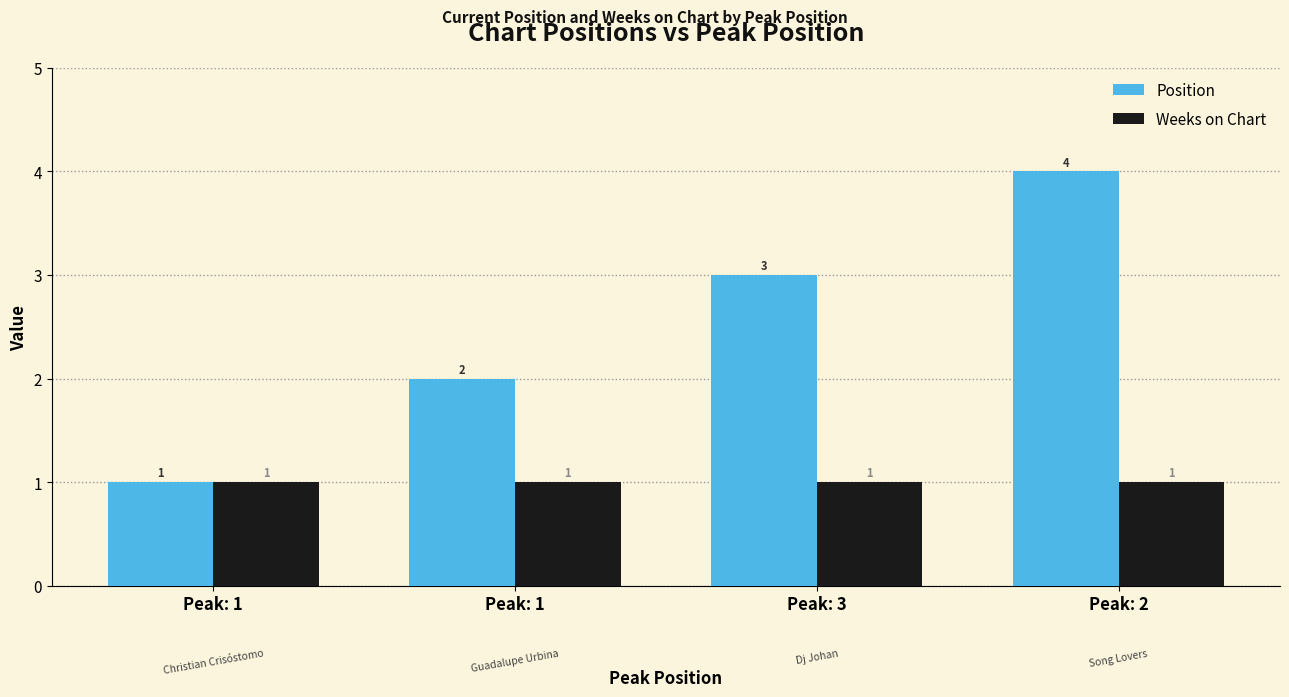

What is the value of the Position bar at the 4th from the left?

4